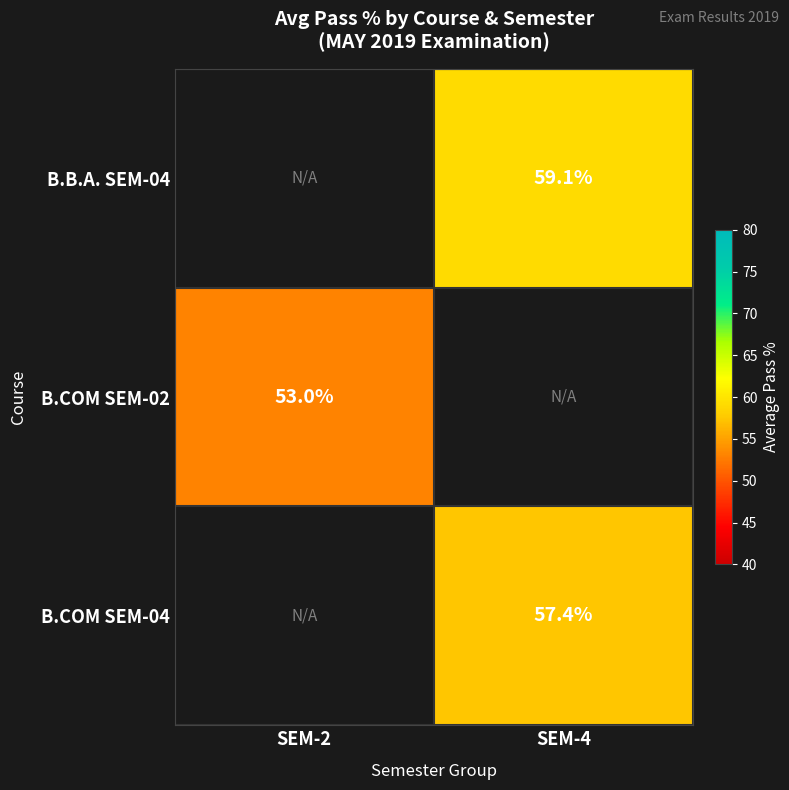

Is it true that B.B.A. SEM-04 equals 28.9 at SEM-4?

False